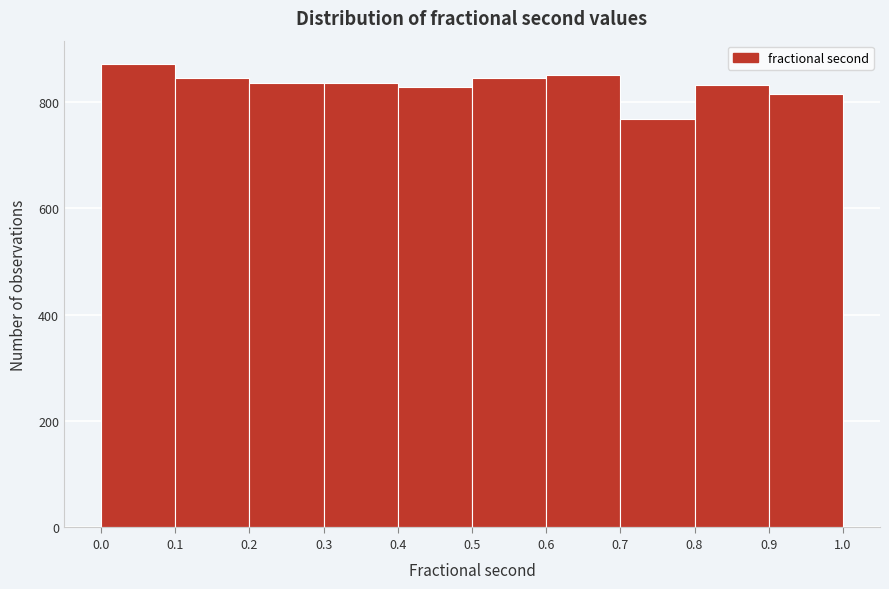

How tall is the bar that spans 0.5 to 0.6 on the x-axis? The values are not printed on the chart, so give them approximately, as read against the axis.

840